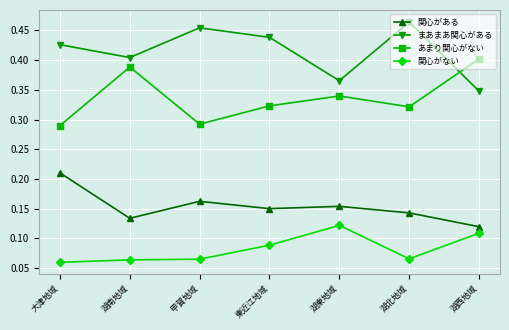

Rank the series by their average value, from lowest to highest.

関心がない, 関心がある, あまり関心がない, まあまあ関心がある